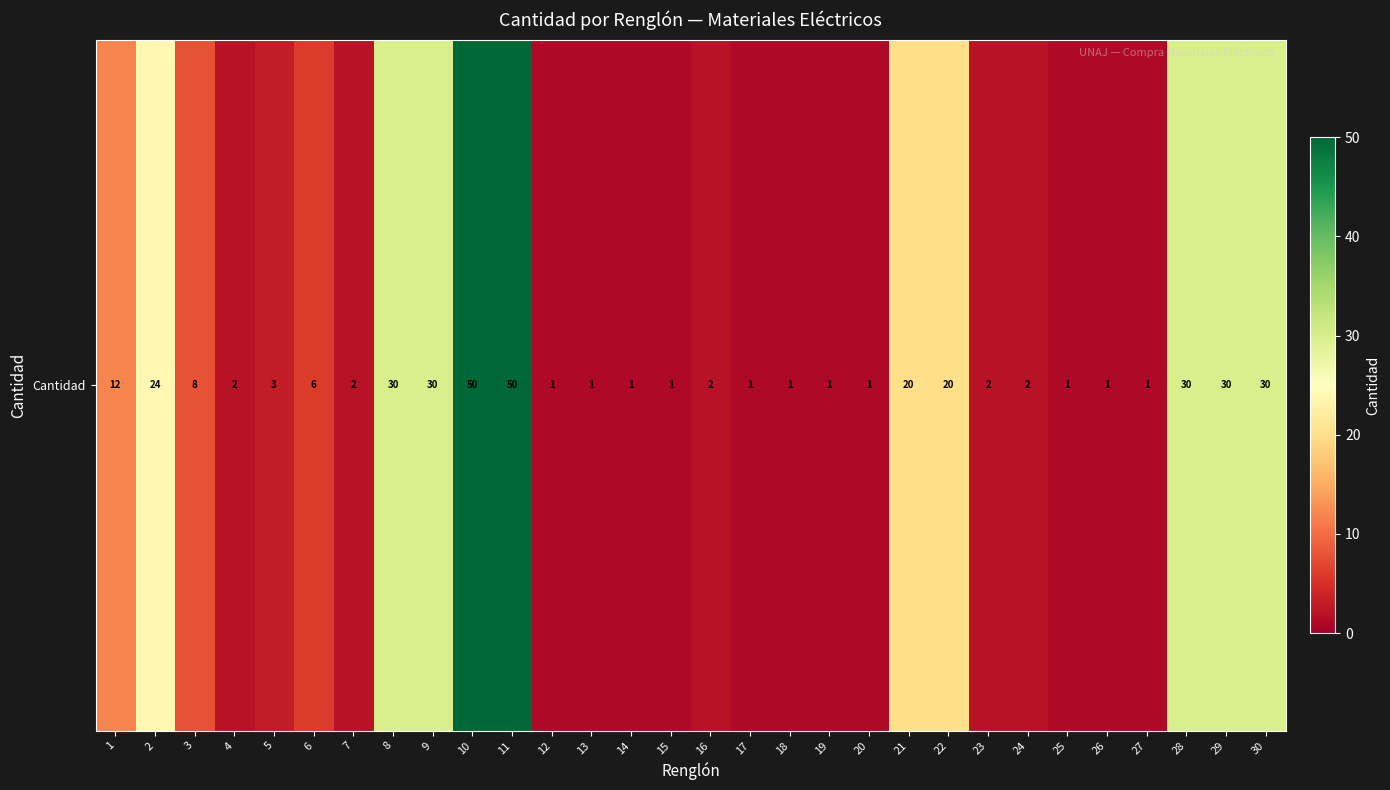

Where does the data first go above 2?

1